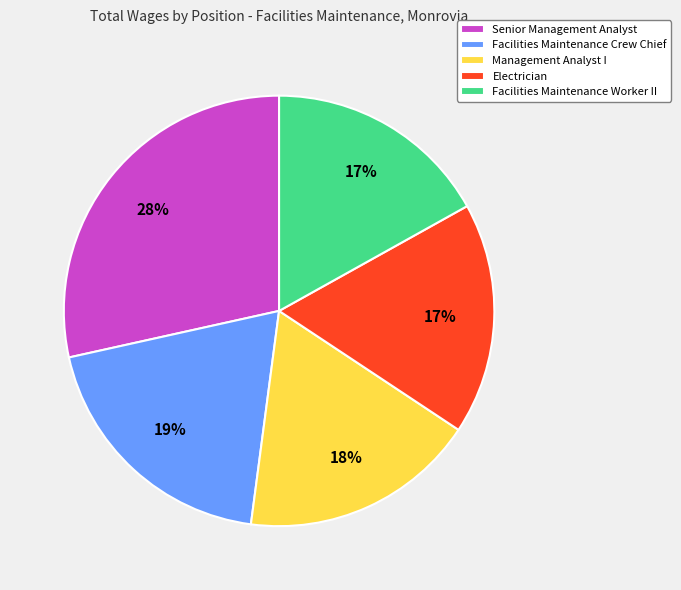

To the nearest percent, what is the difference between the Senior Management Analyst and Facilities Maintenance Crew Chief slice percentages?

9%